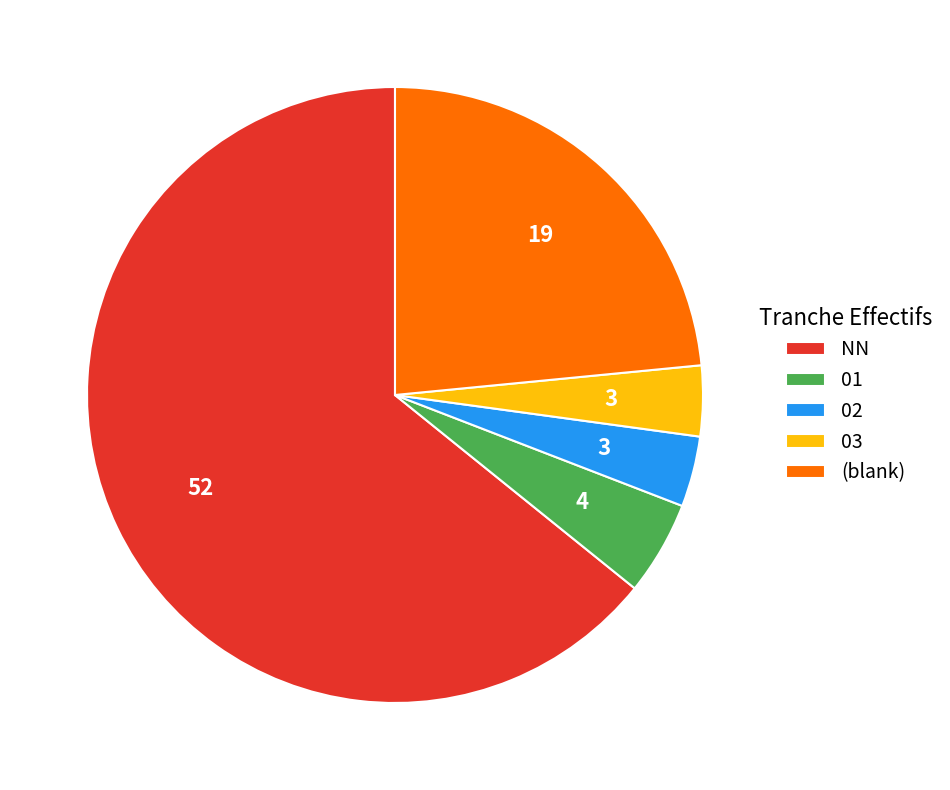

Is it true that 02 is 4% of the pie?

True